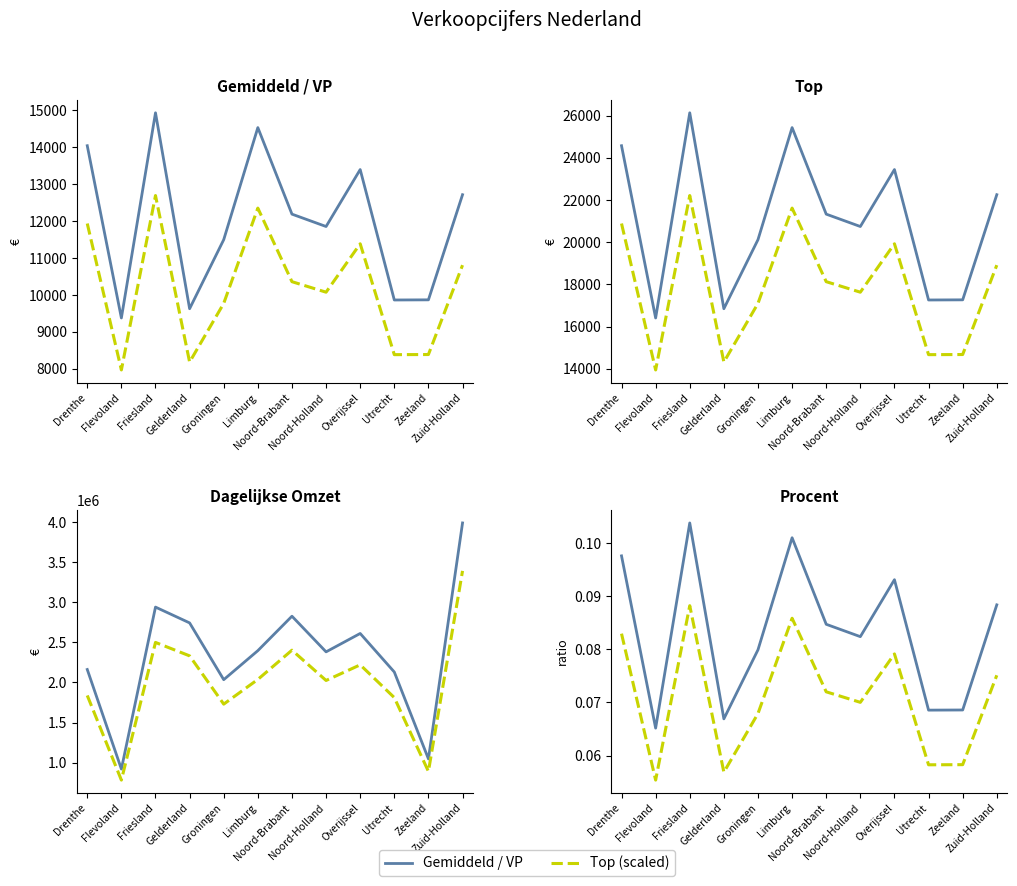

List the labels in order of Secondary Series value, largest first.

Friesland, Limburg, Drenthe, Overijssel, Zuid-Holland, Noord-Brabant, Noord-Holland, Groningen, Zeeland, Utrecht, Gelderland, Flevoland